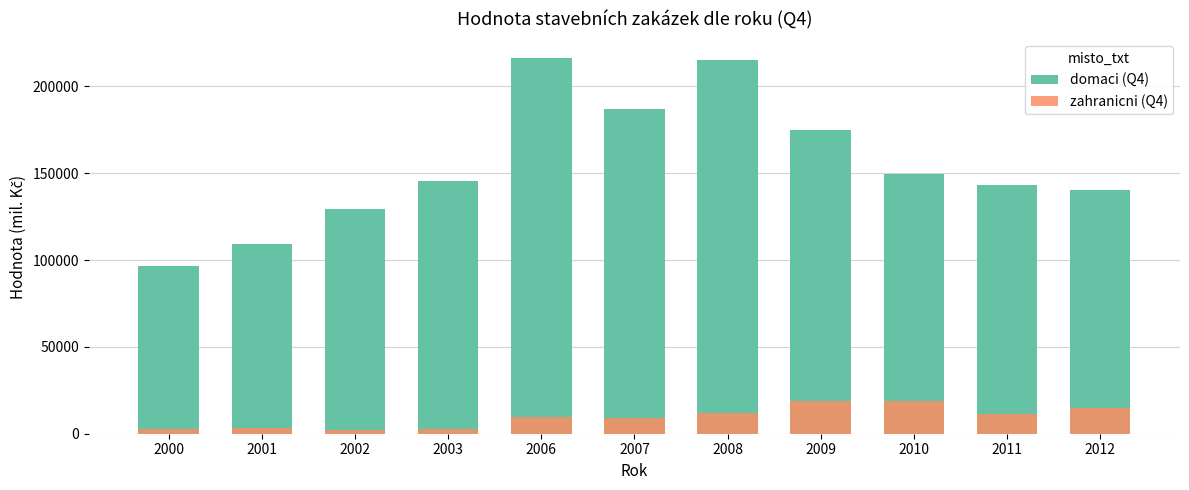

What are all the series names shown in the legend?

domaci (Q4), zahranicni (Q4)